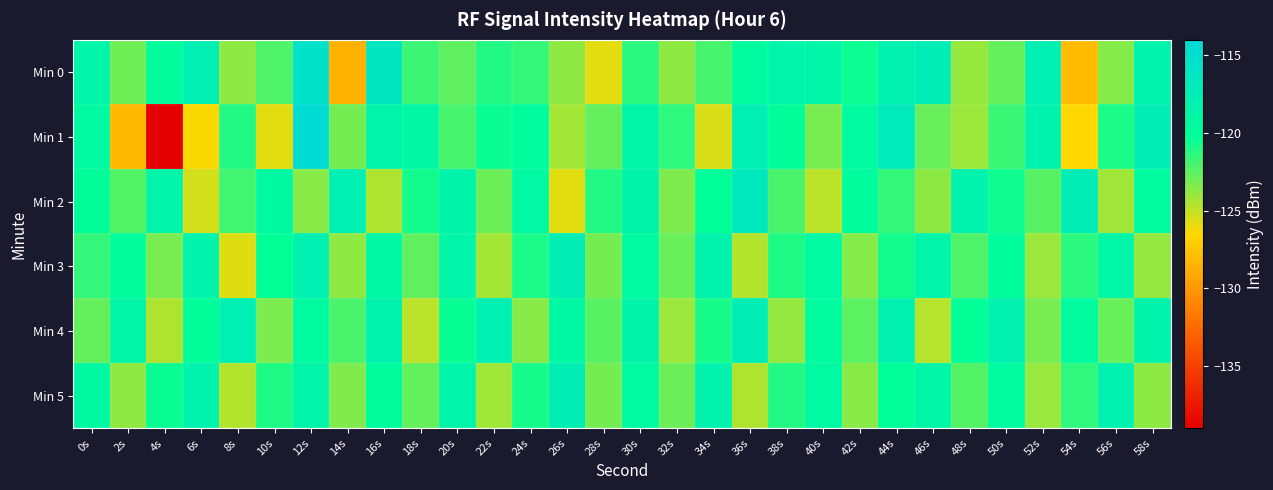

How many data points does each series have?

30